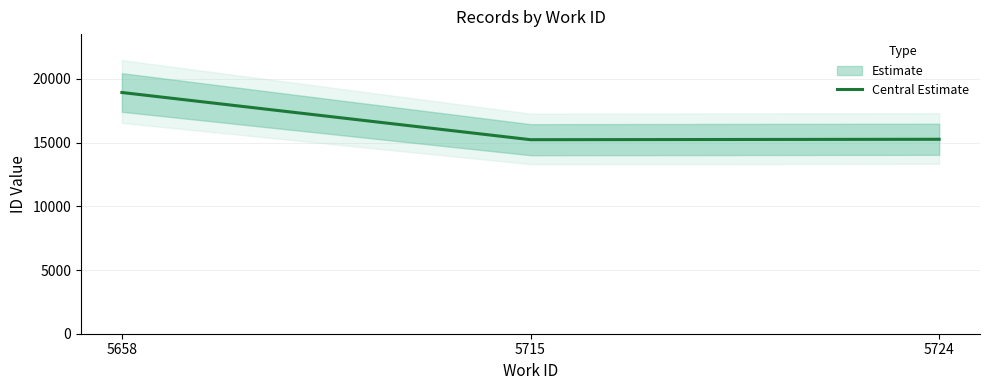

List the labels in order of value, smallest first.

5715, 5724, 5658